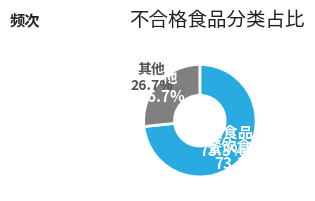

Is it true that 餐饮食品 is 73% of the pie?

True